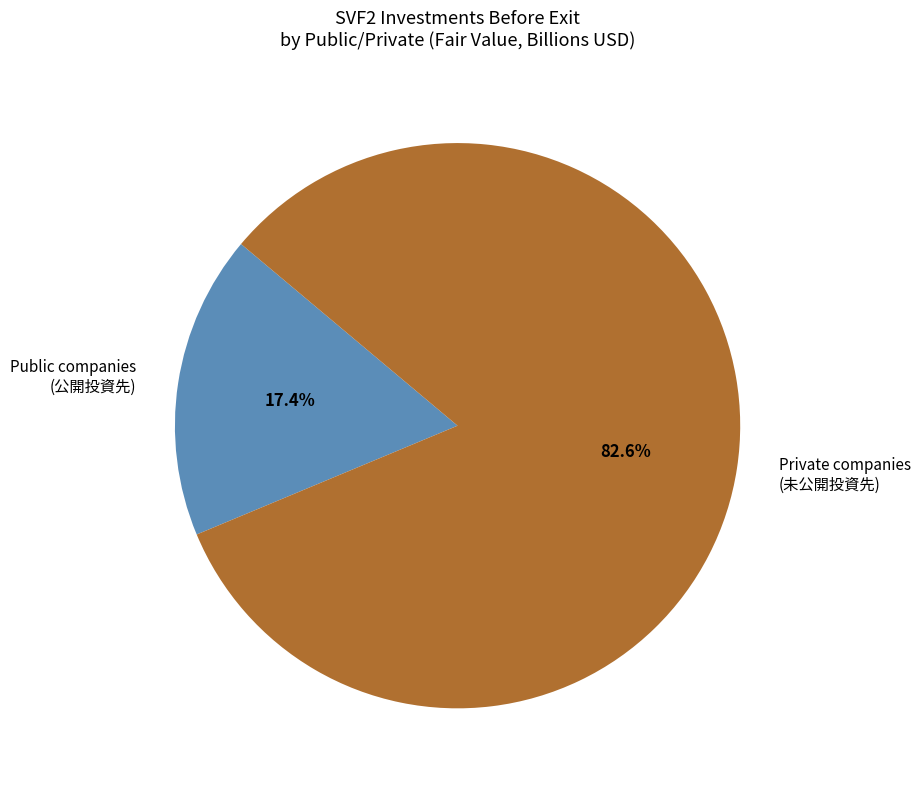

How many segments does this pie chart have?

2